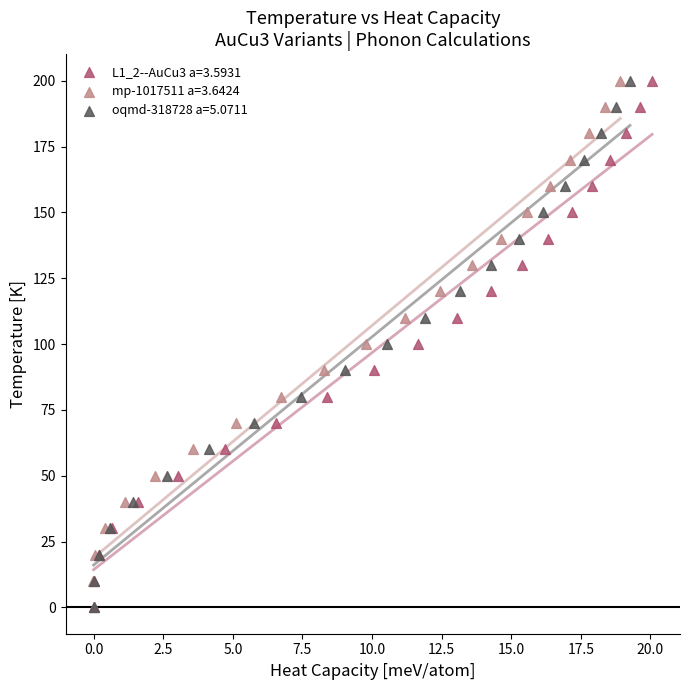

What are all the series names shown in the legend?

L1_2--AuCu3 a=3.5931, mp-1017511 a=3.6424, oqmd-318728 a=5.0711